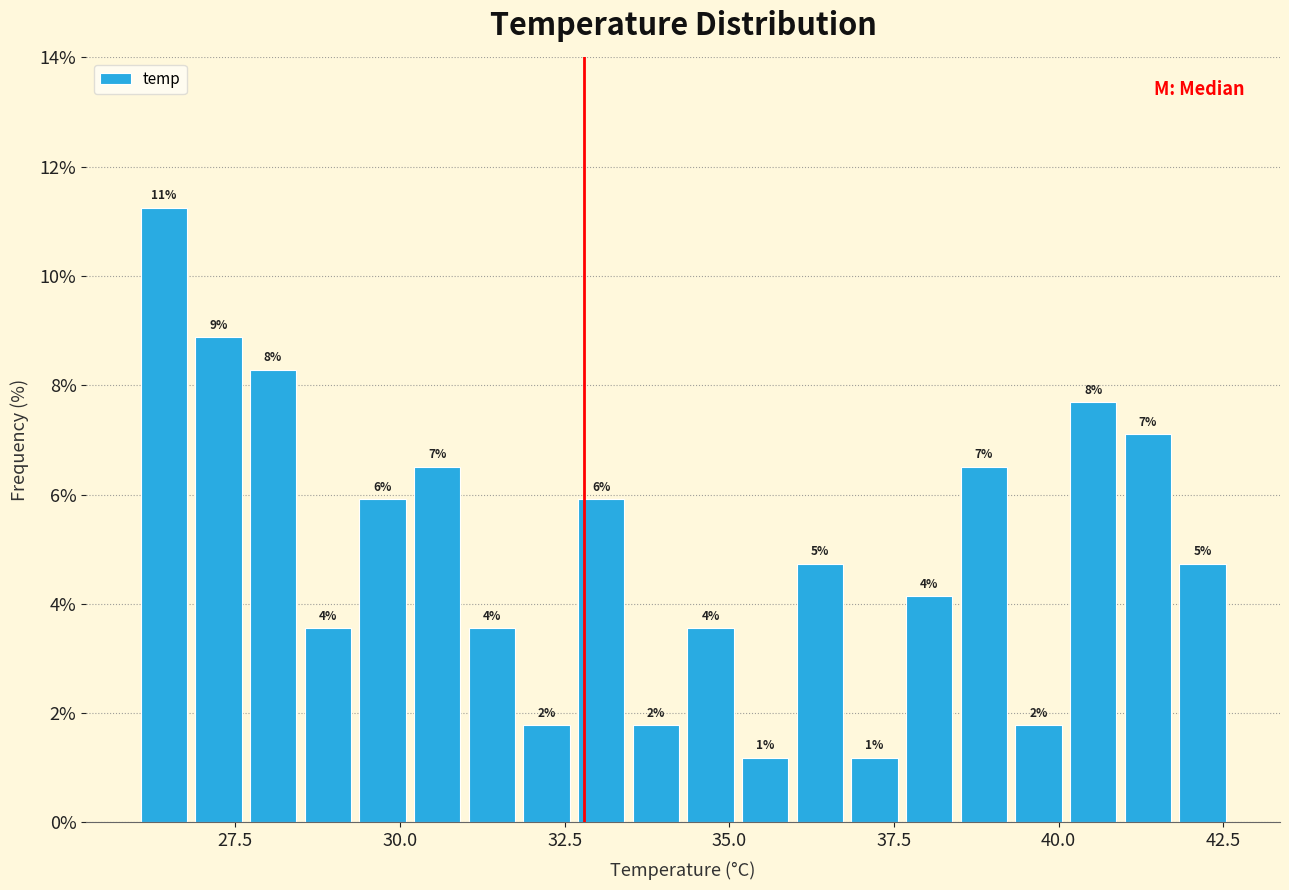

Around what value on the x-axis is the tallest bar? Give the approximate position of its centre, as read against the axis.

26.5